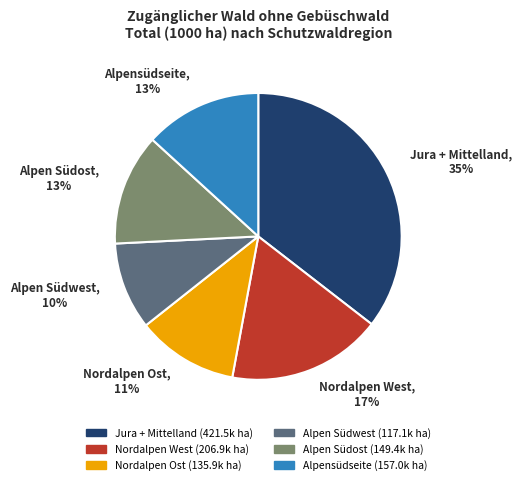

Does Alpen Südost account for over 50% of the chart?

No